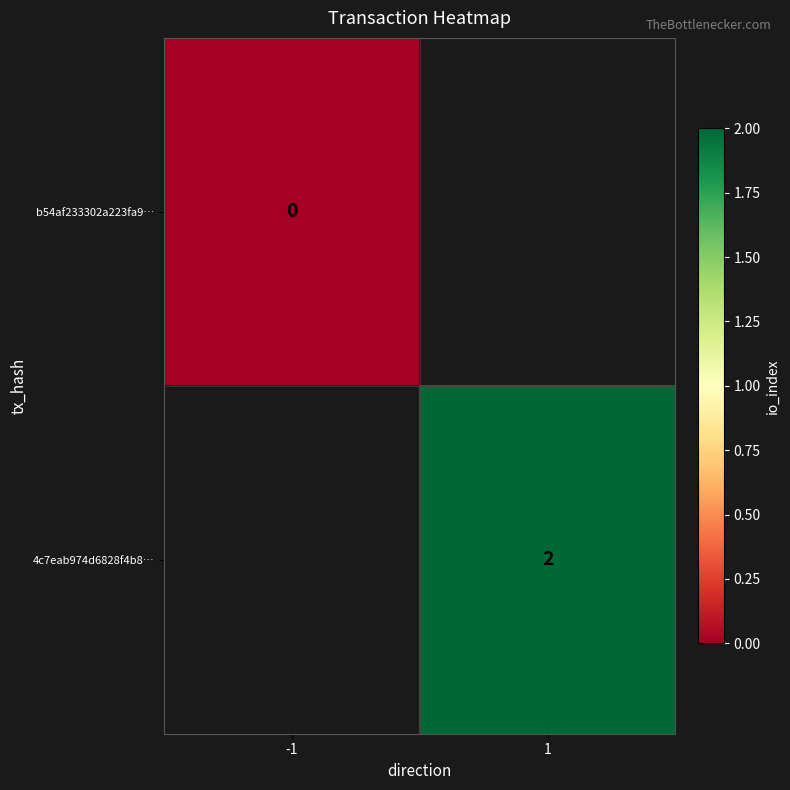

Which has a higher value, -1 or 1?

1